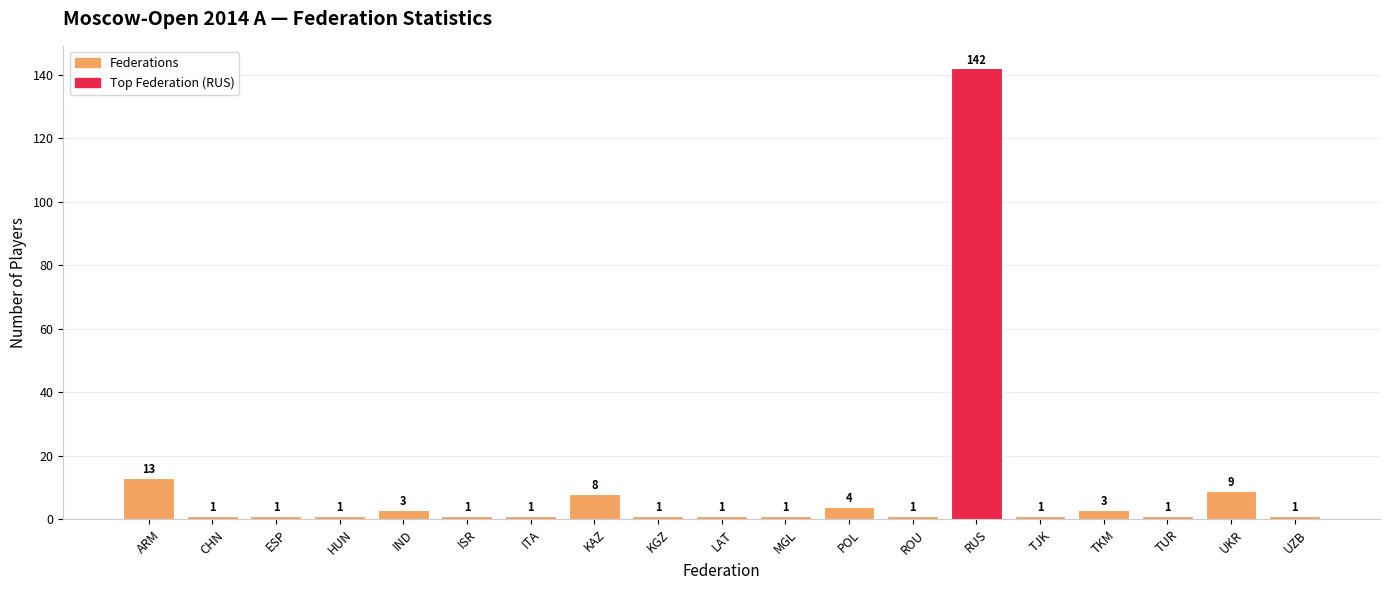

What is the maximum value shown in the chart?

142